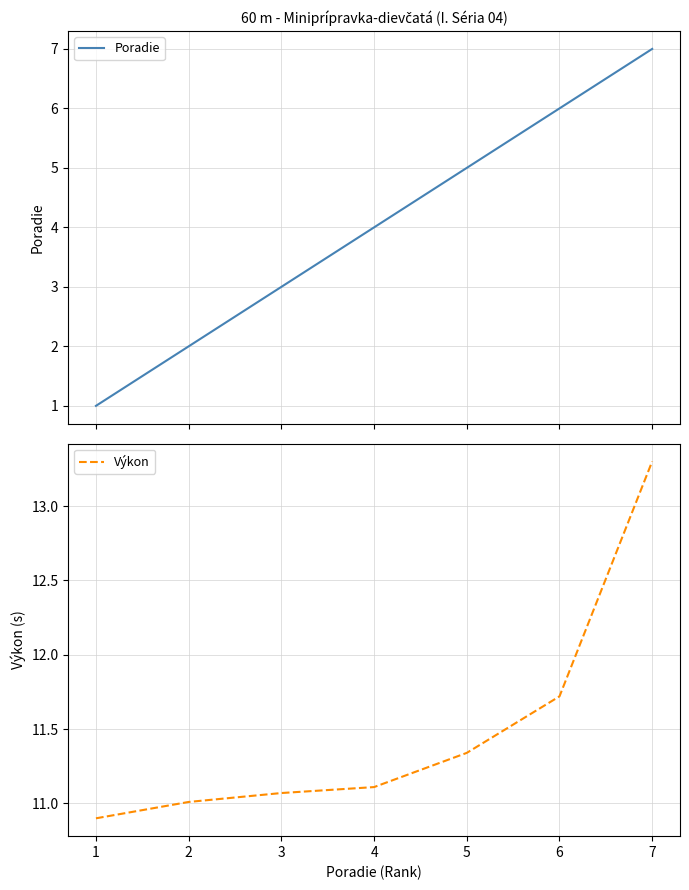

List the series in order of their overall mean, lowest first.

Poradie, Výkon